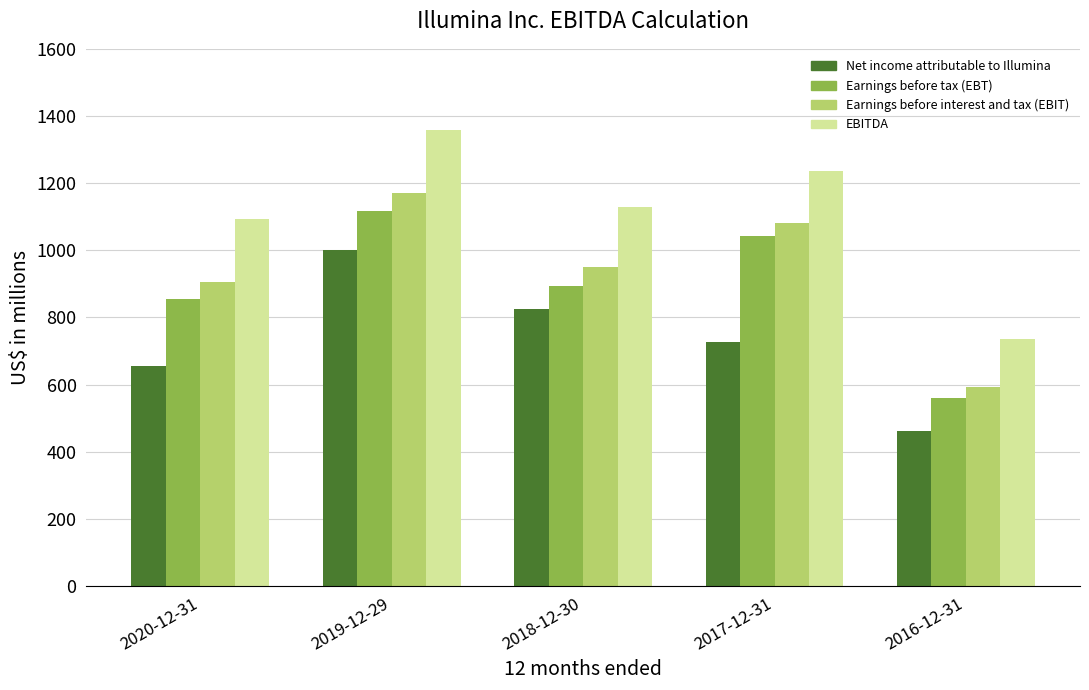

Reading right to left, list all the values displayed in this chart.

Net income attributable to Illumina: 463	726	826	1002	656
Earnings before tax (EBT): 561	1043	894	1118	856
Earnings before interest and tax (EBIT): 594	1080	951	1170	905
EBITDA: 735	1236	1130	1358	1092